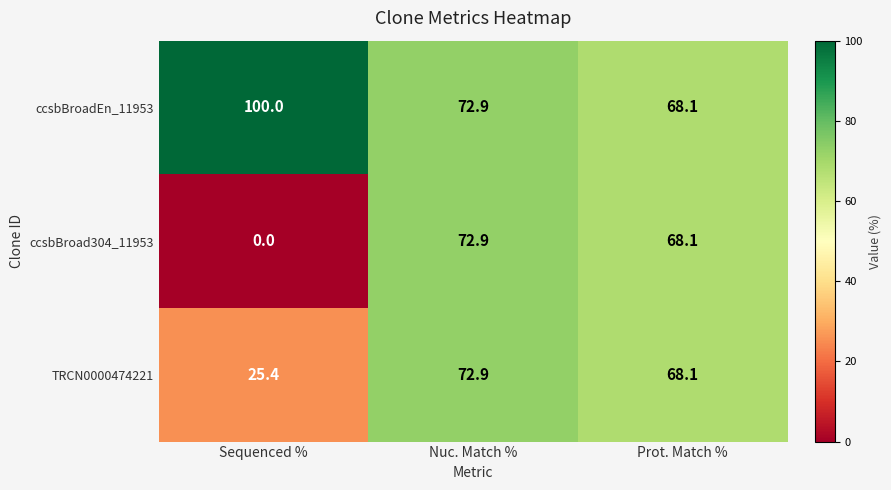

Which series has the largest total across all categories?

ccsbBroadEn_11953